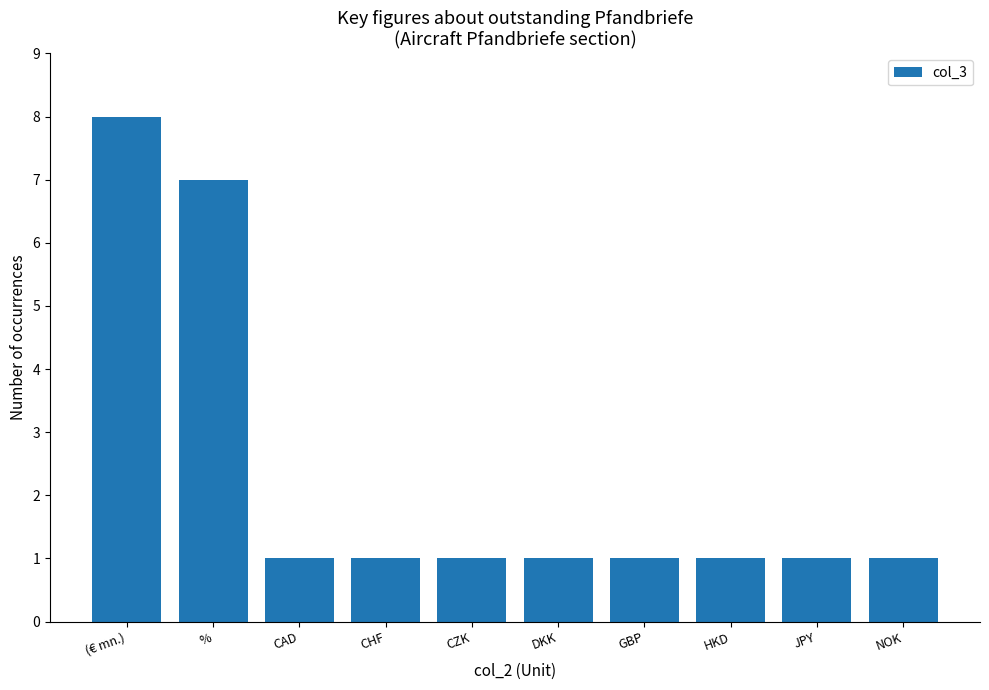

What position from the left is HKD?

8